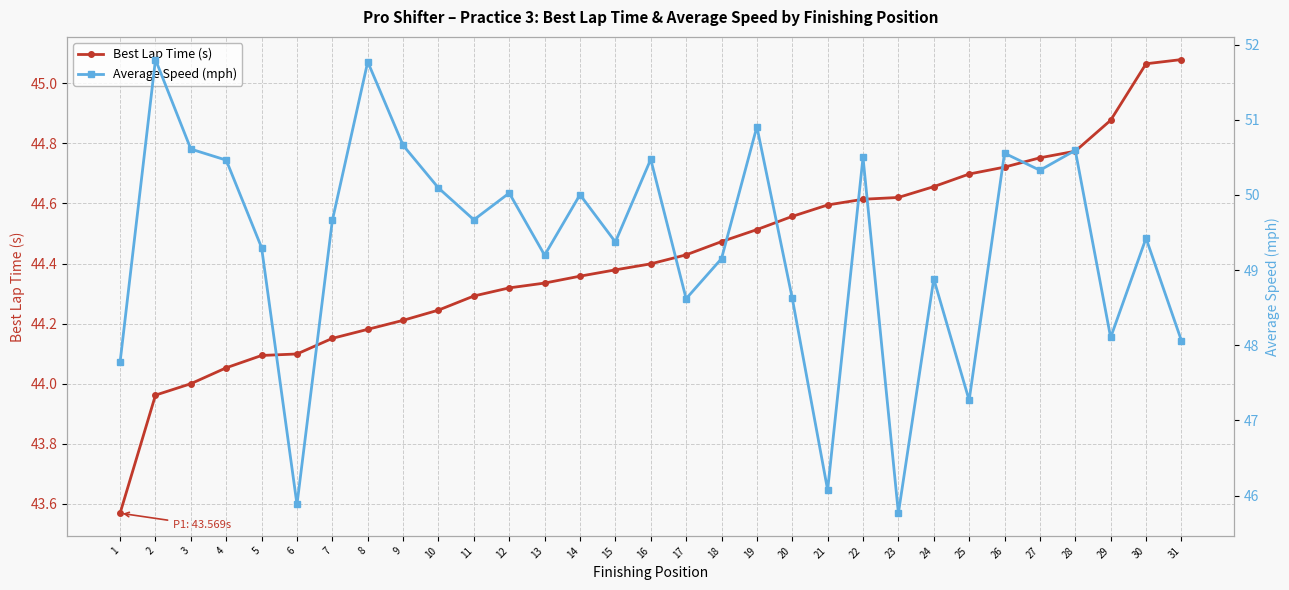

At which category is the sum across all series the highest?

8